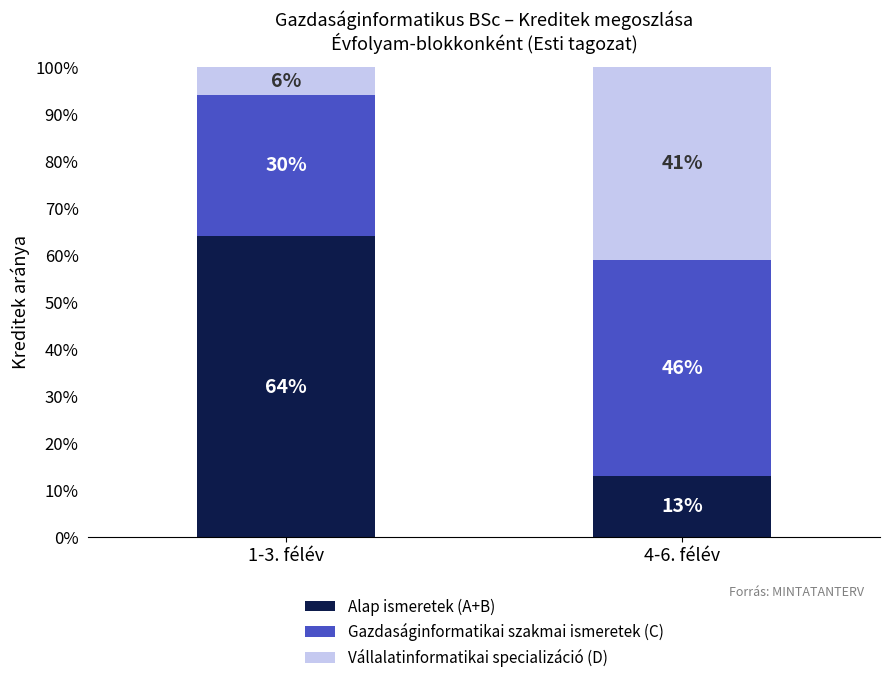

Where is Alap ismeretek (A+B) nearest to the value 38?

4-6. félév